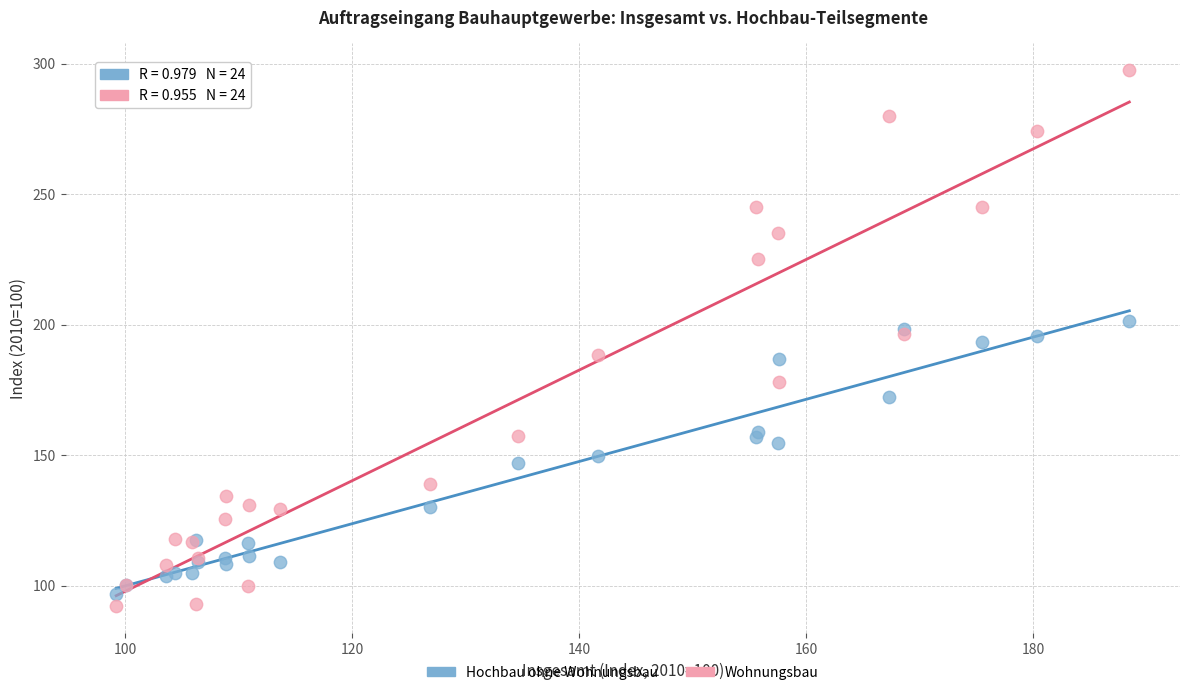

Which series reaches the minimum Y coordinate?

Wohnungsbau